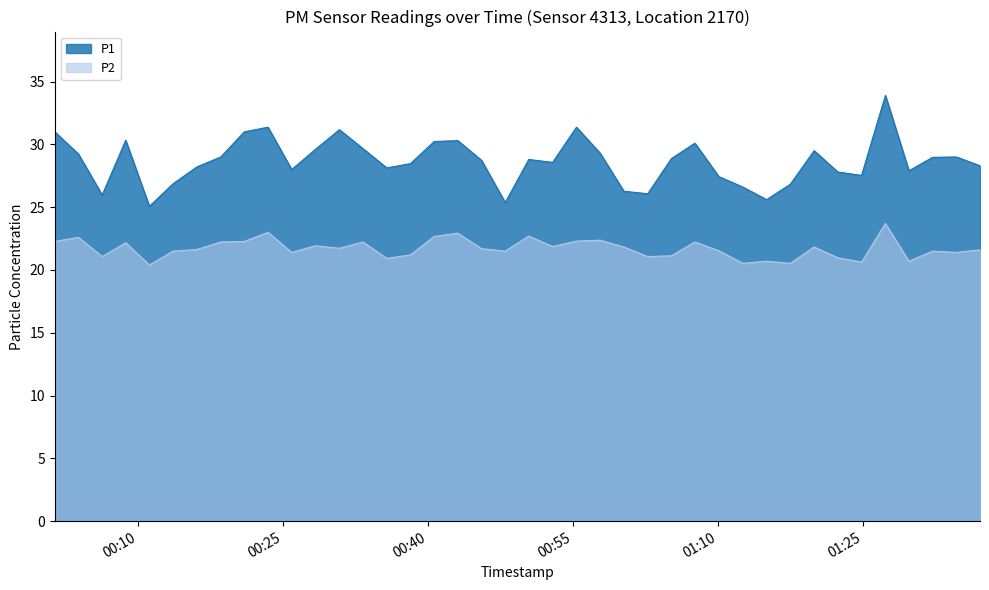

Rank the series by their maximum value, from highest to lowest.

P1, P2